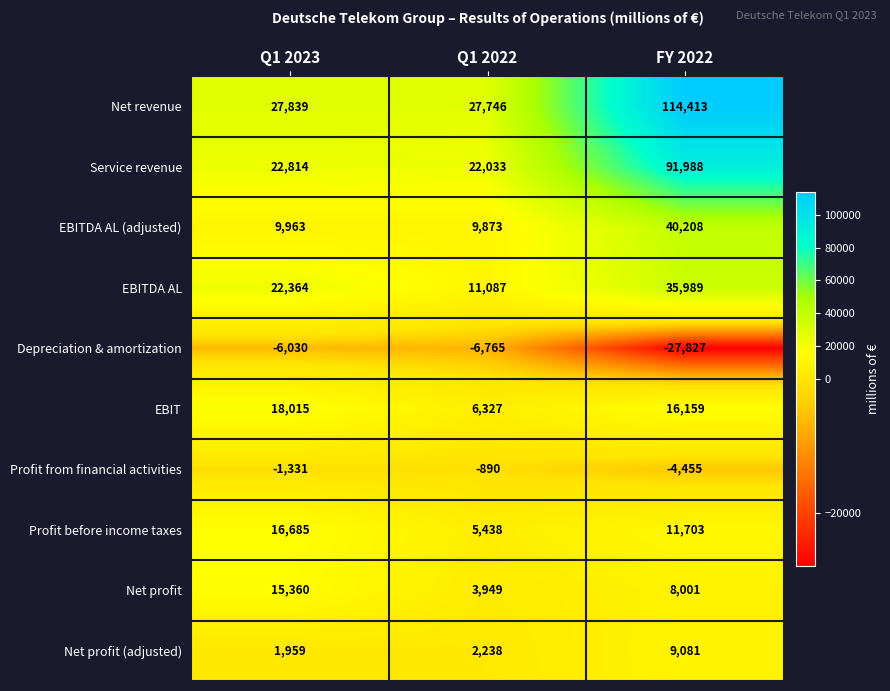

Which label corresponds to the smallest value in the chart?

FY 2022